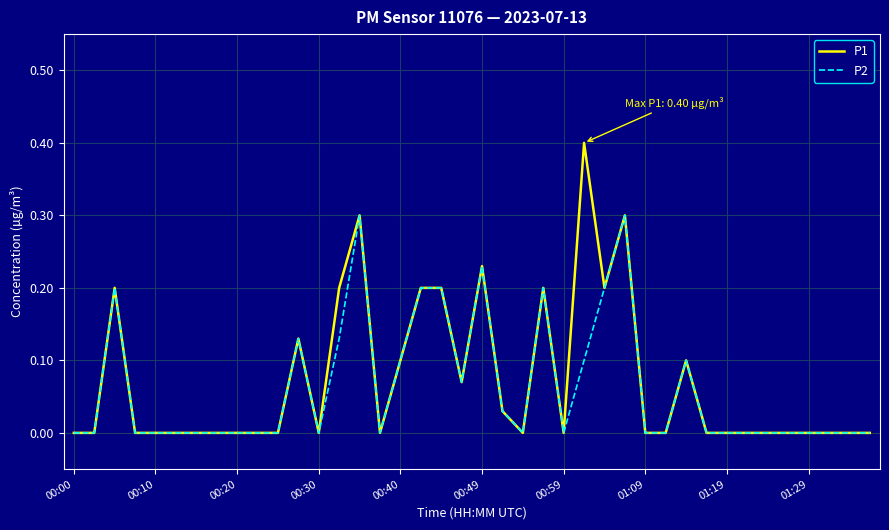

Is this an area chart (filled region under the line)?

No